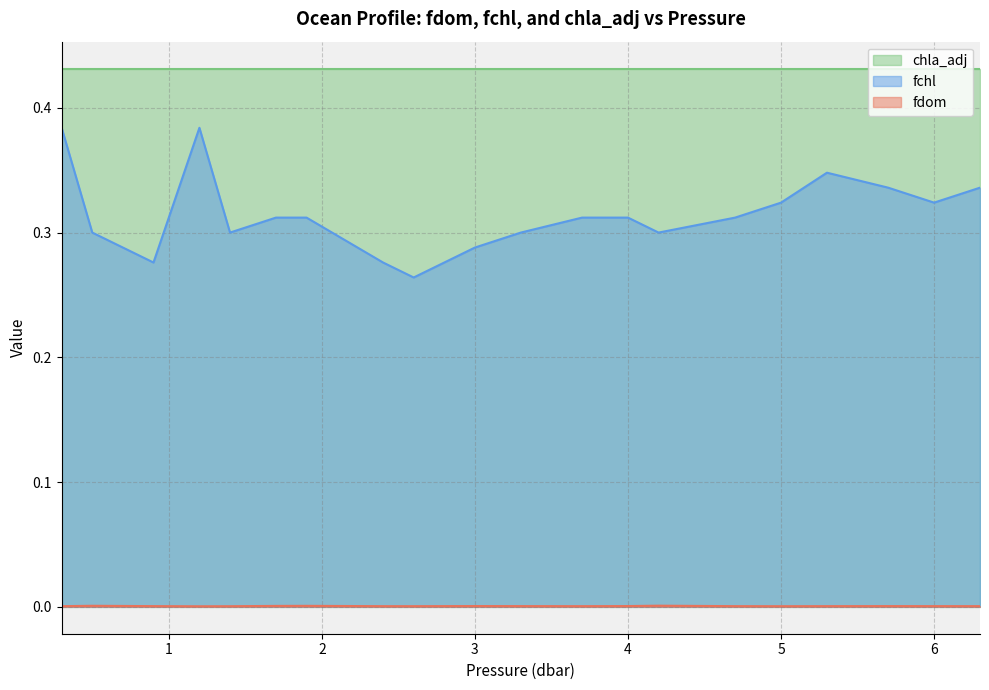

True or false: fchl and chla_adj cross at least once.

False